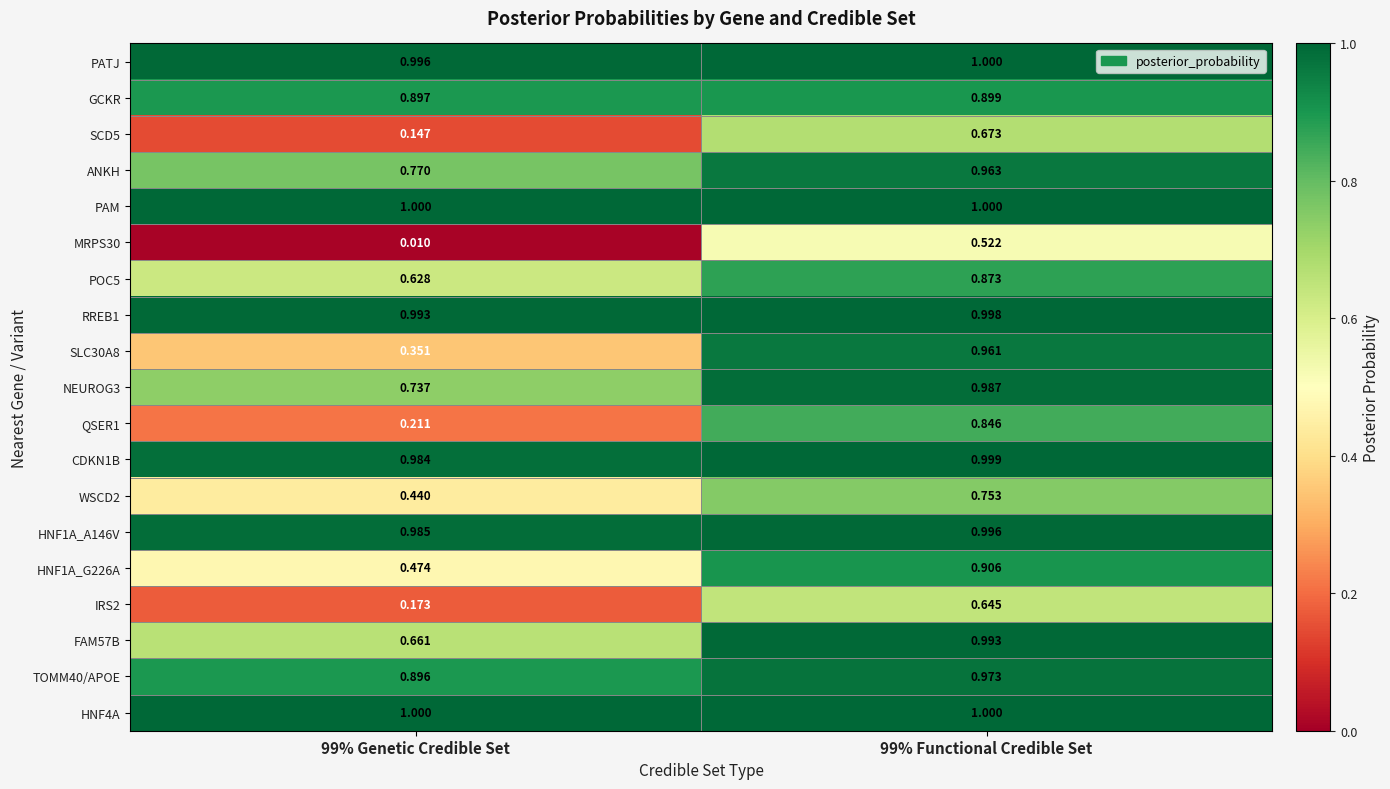

Is the value of MRPS30 at 99% Functional Credible Set greater than the value of SCD5 at 99% Genetic Credible Set?

Yes